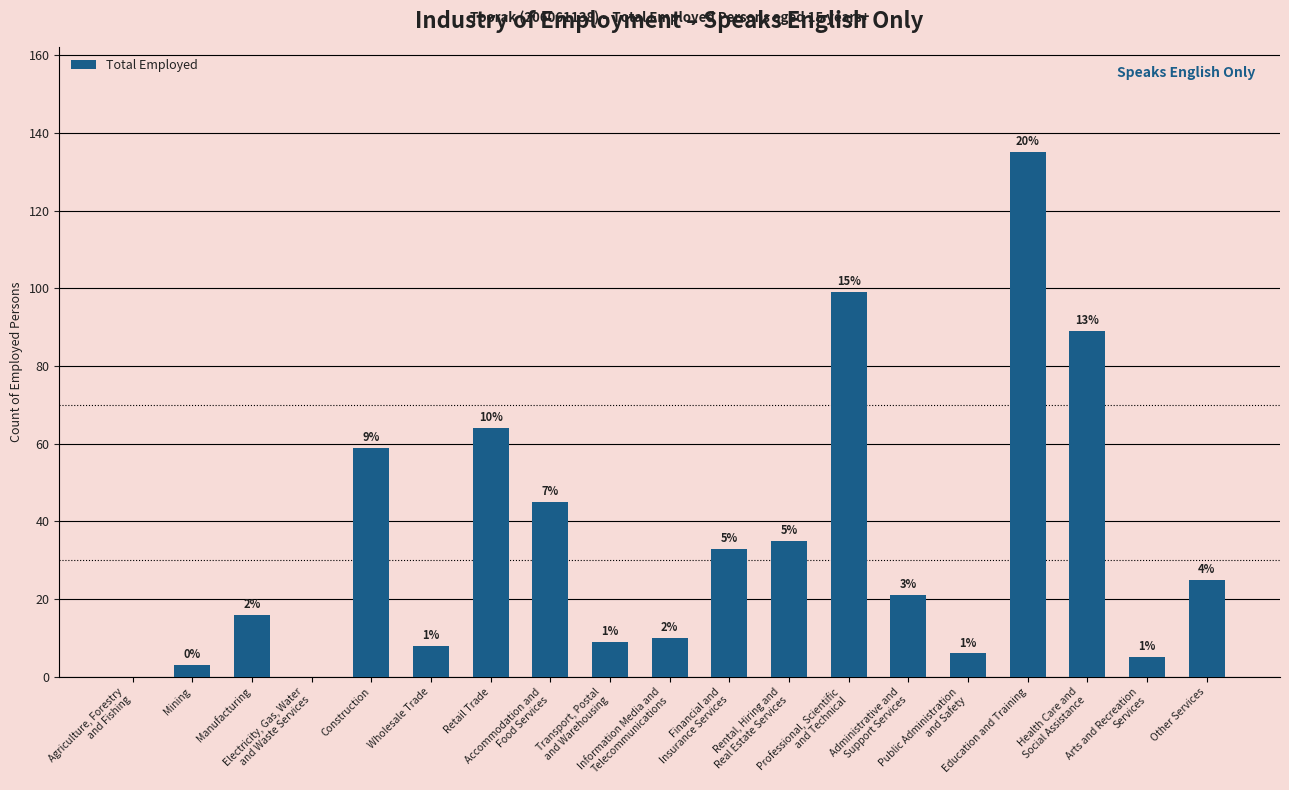

What is the label of the 19th bar from the left?

Other Services